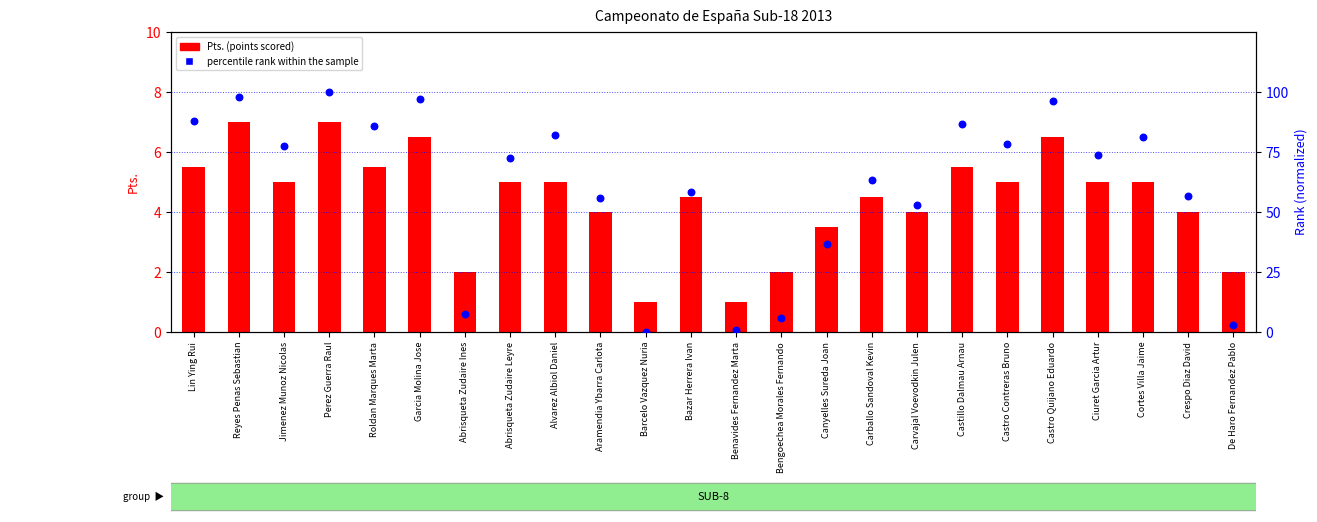

Which series reaches the maximum Y coordinate?

percentile rank within the sample